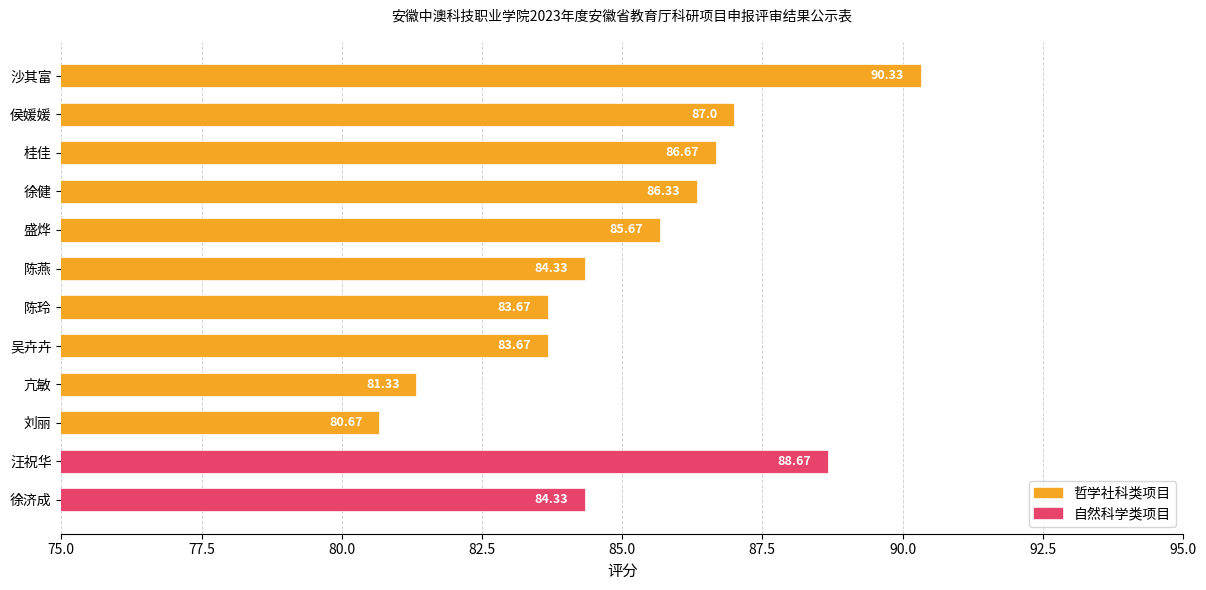

What is the difference between the values at 徐健 and 刘丽?

5.7